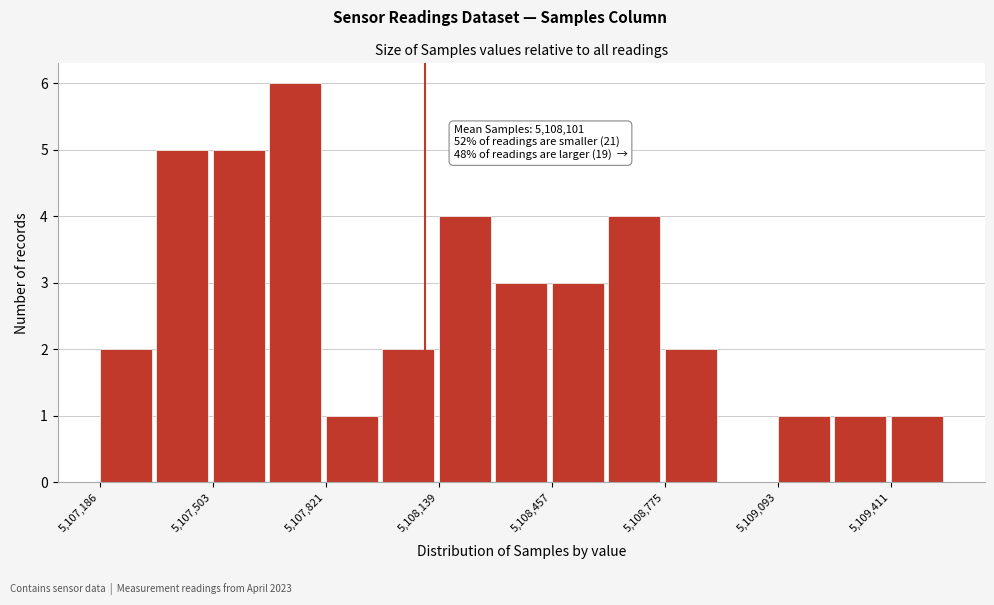

Around what value on the x-axis is the tallest bar? Give the approximate position of its centre, as read against the axis.

5107750